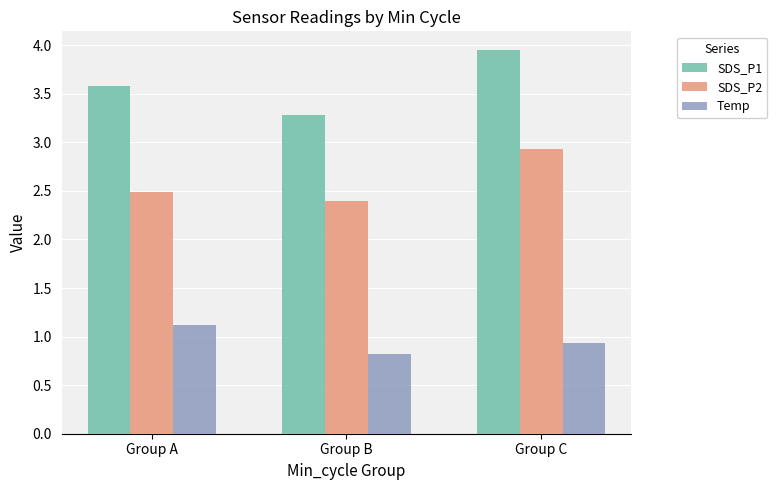

The SDS_P1 series shows 5.5 at Group C. True or false?

False